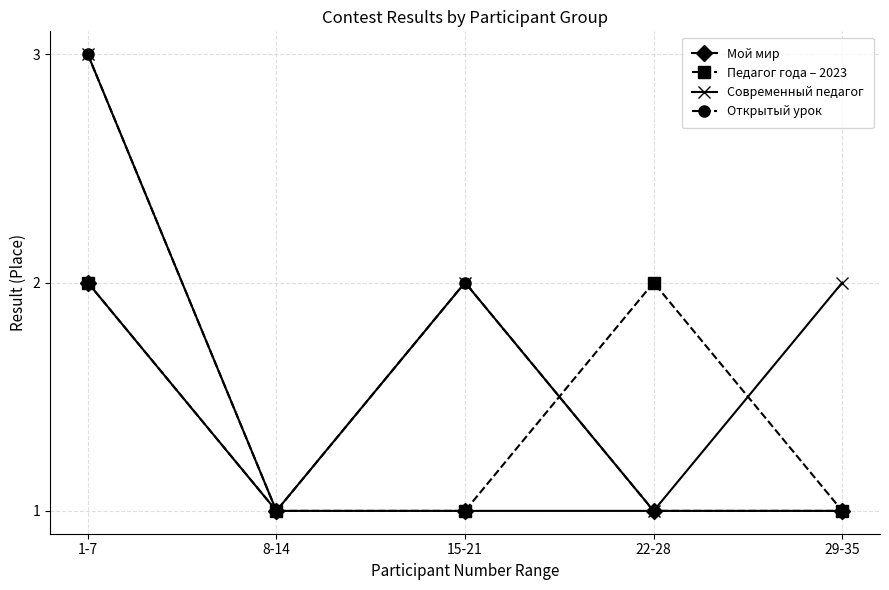

What is the average value of the Мой мир series?

1